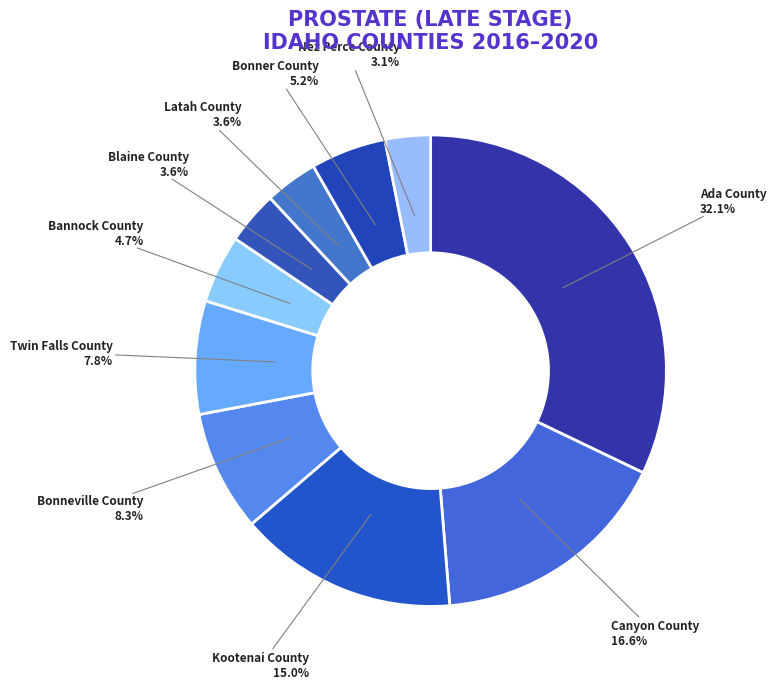

Does Bonner County account for over 50% of the chart?

No